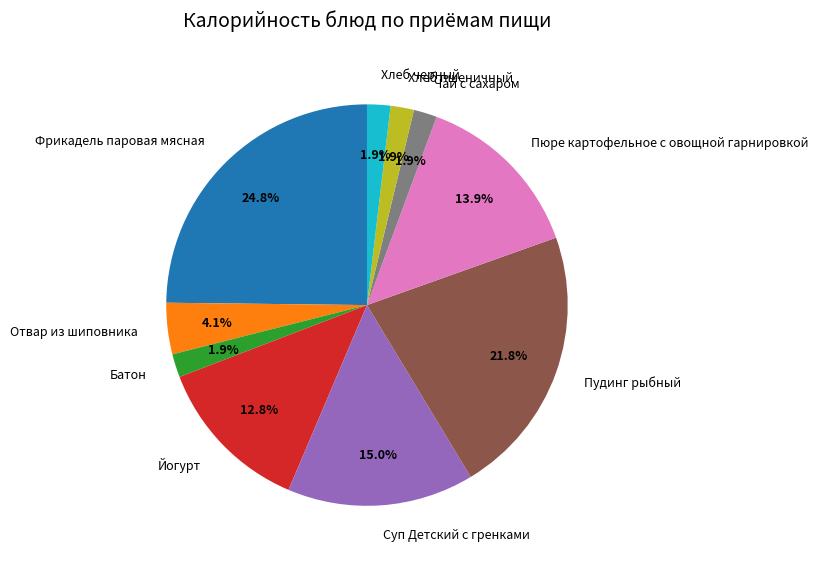

Is it true that Хлеб черный is 2% of the pie?

True